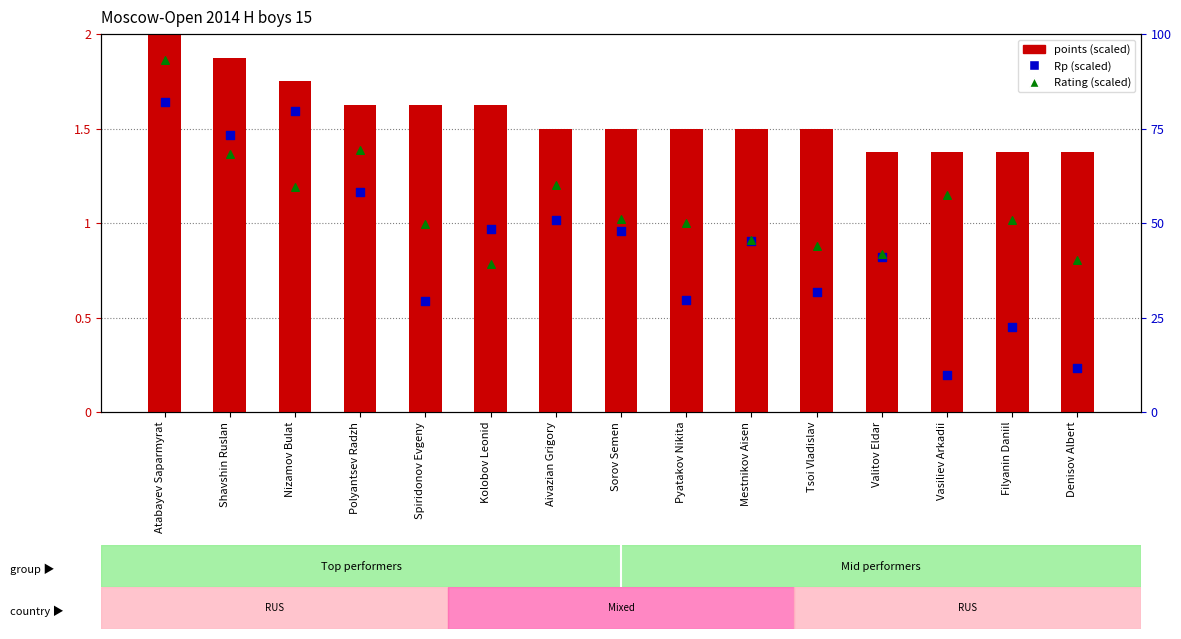

Which series has the widest spread of Y values?

Rp (scaled)